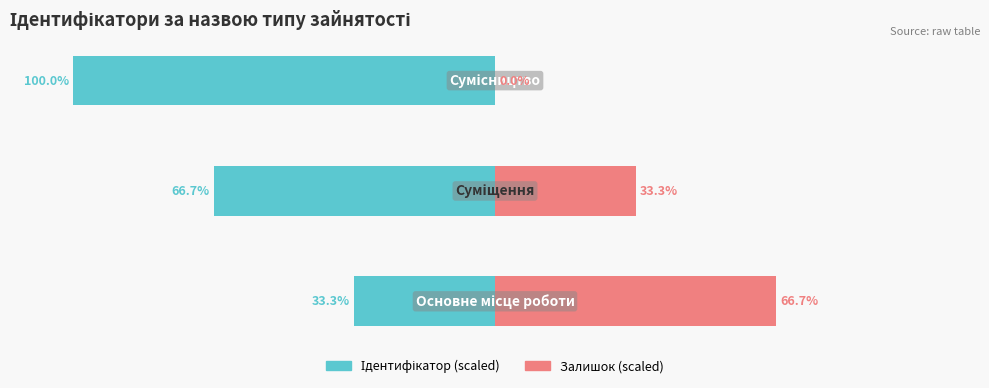

What is the average value of the Ідентифікатор (scaled) series?

-66.7